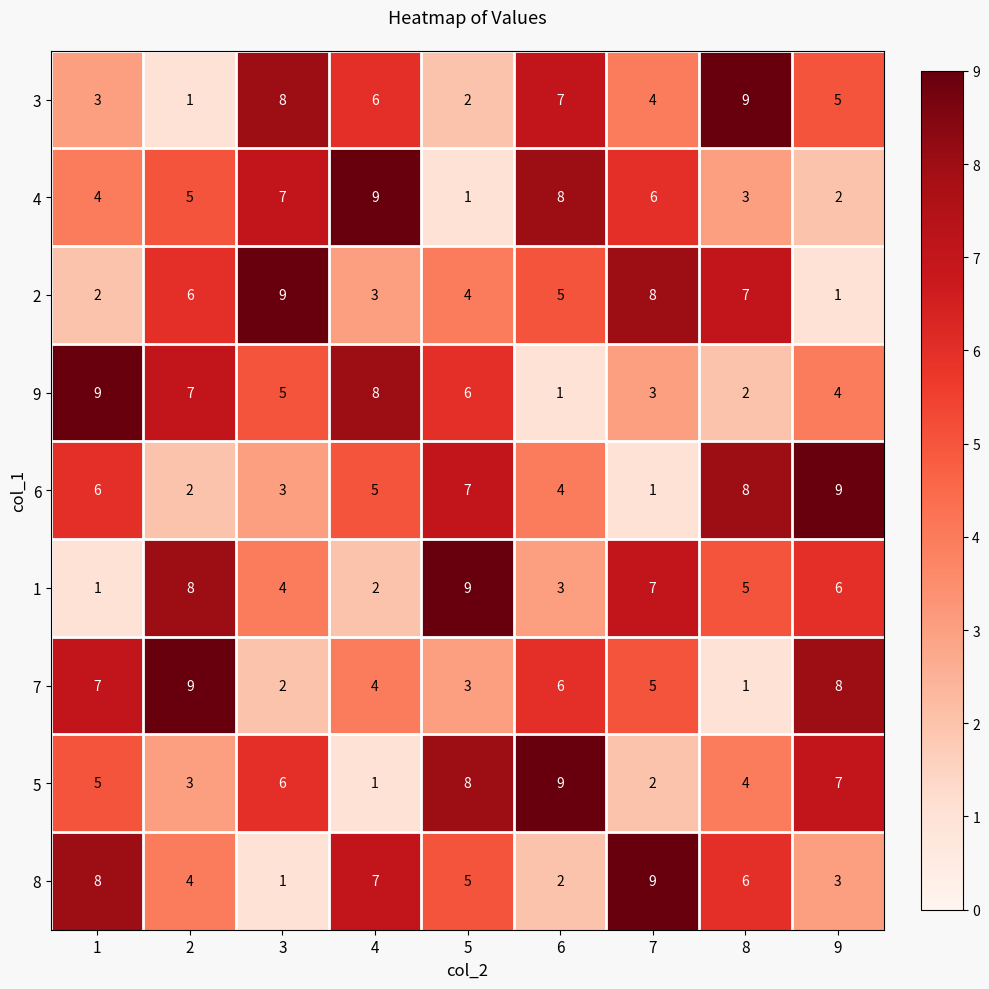

Is the value of 9 at 9 greater than the value of 6 at 4?

No